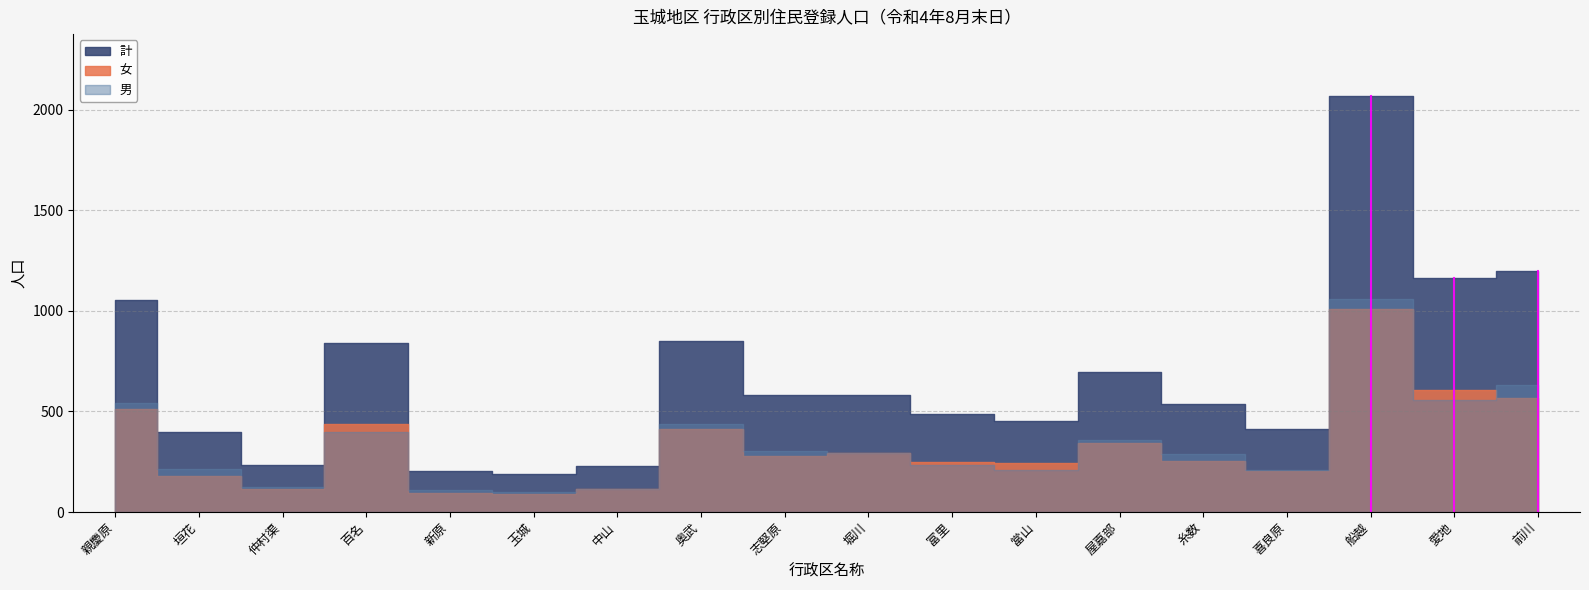

True or false: 計 and 女 cross at least once.

False